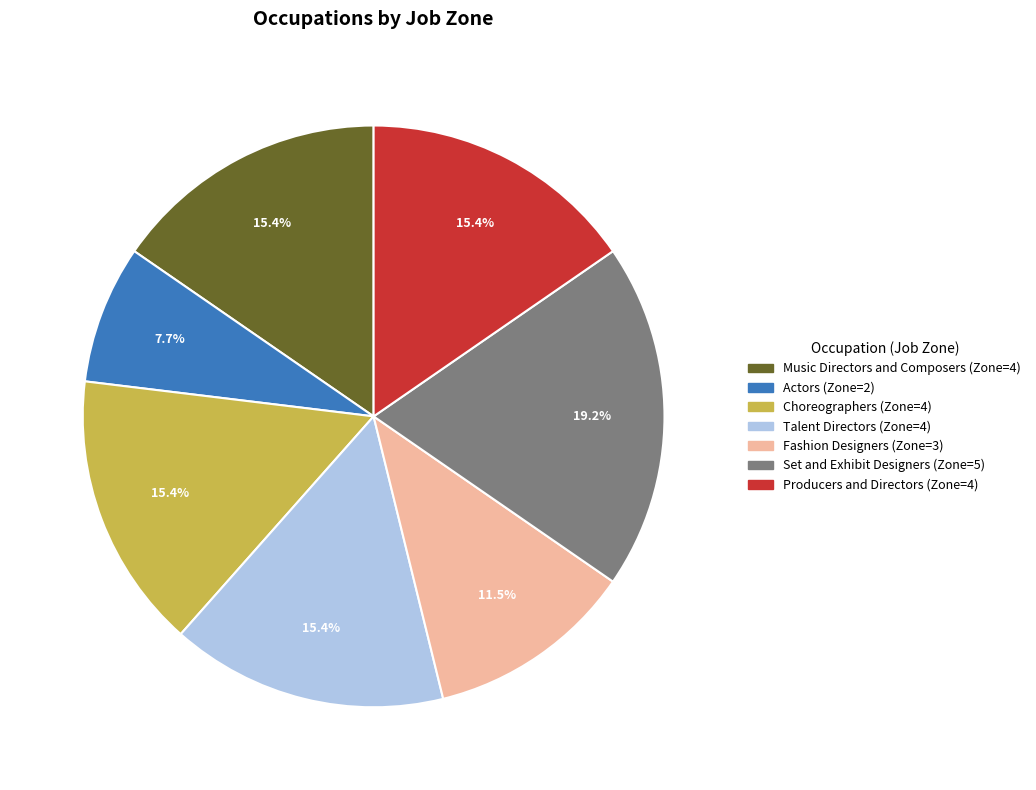

What percentage is the Music Directors and Composers slice, to the nearest percent?

15%